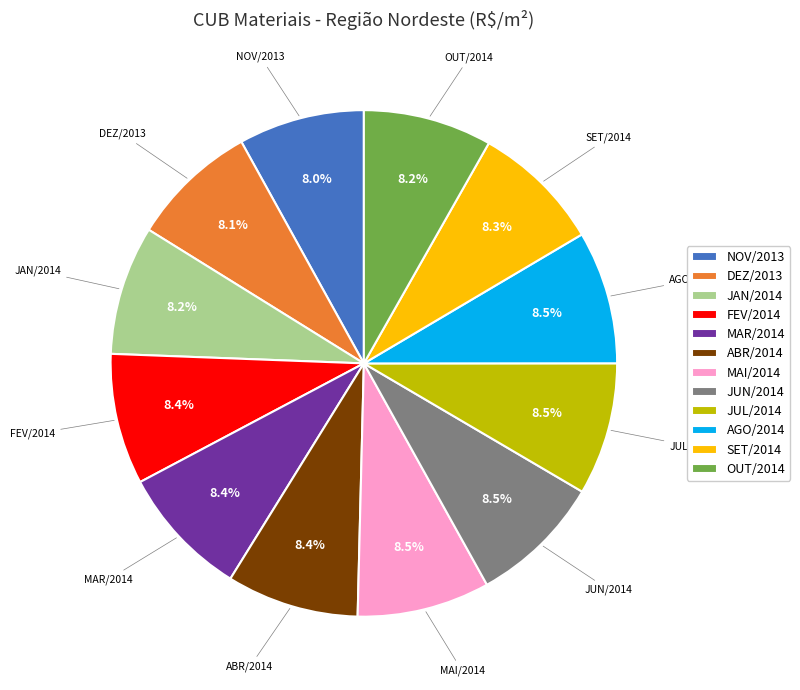

Does JUL/2014 account for over 50% of the chart?

No